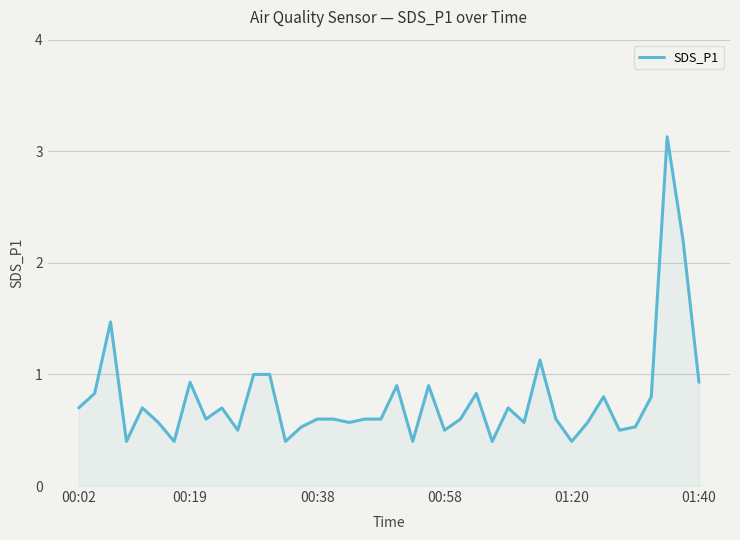

What is the difference between the maximum and minimum values?

2.7